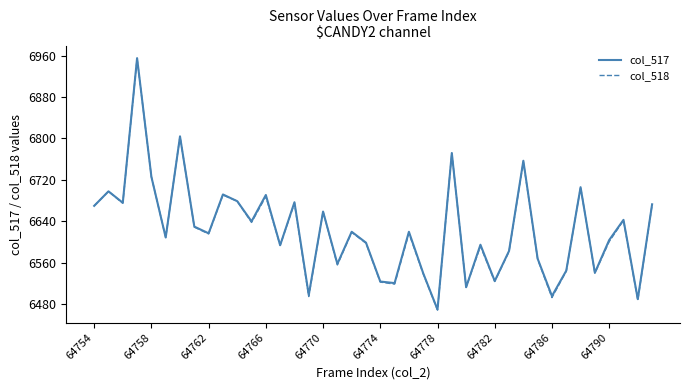

What is the minimum value for col_518?

6469